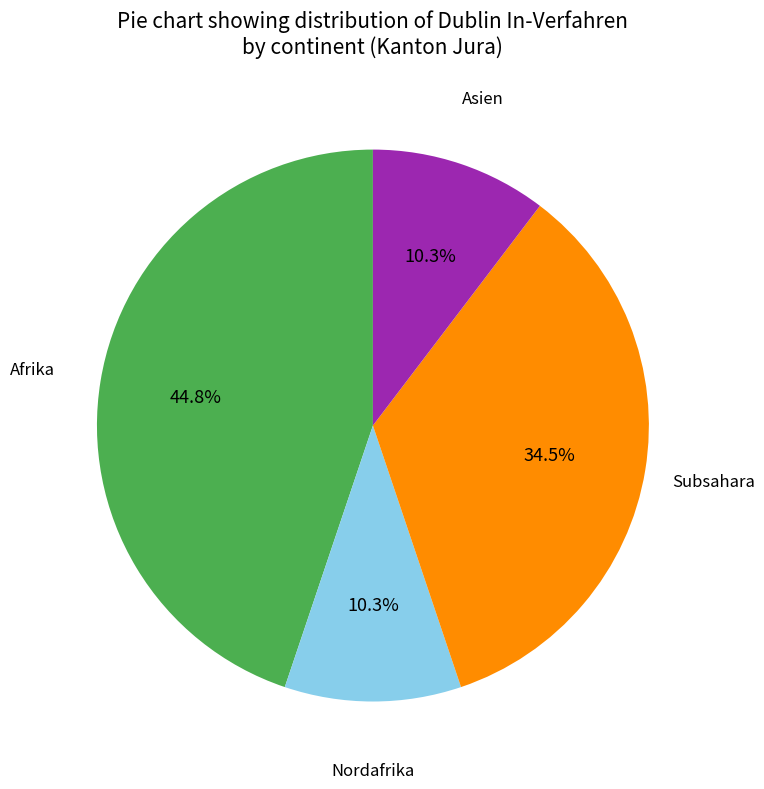

Is there any slice that represents more than half of the pie?

No